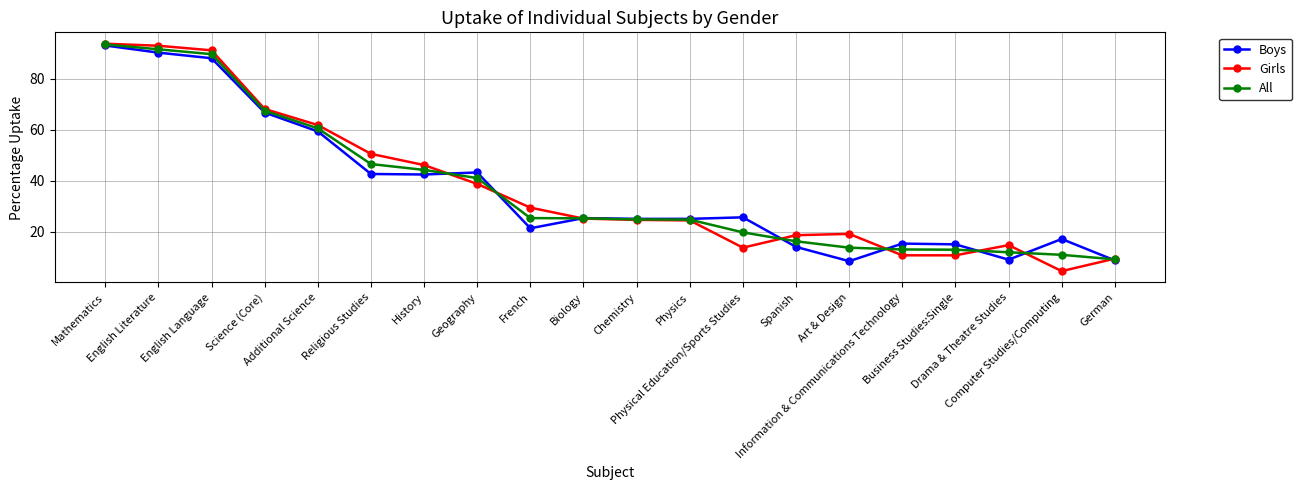

What is the value of the Boys point at the 13th from the left?

25.6